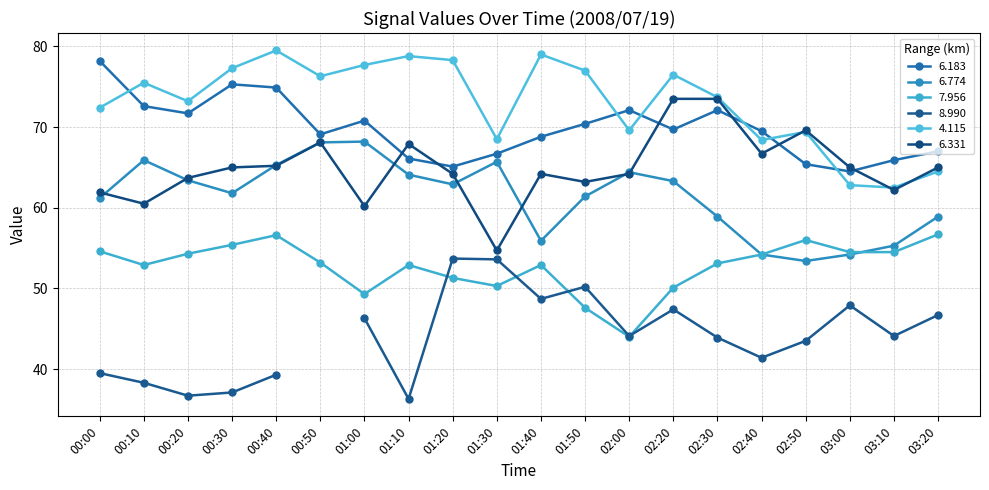

True or false: 4.115 and 7.956 intersect in this chart.

False